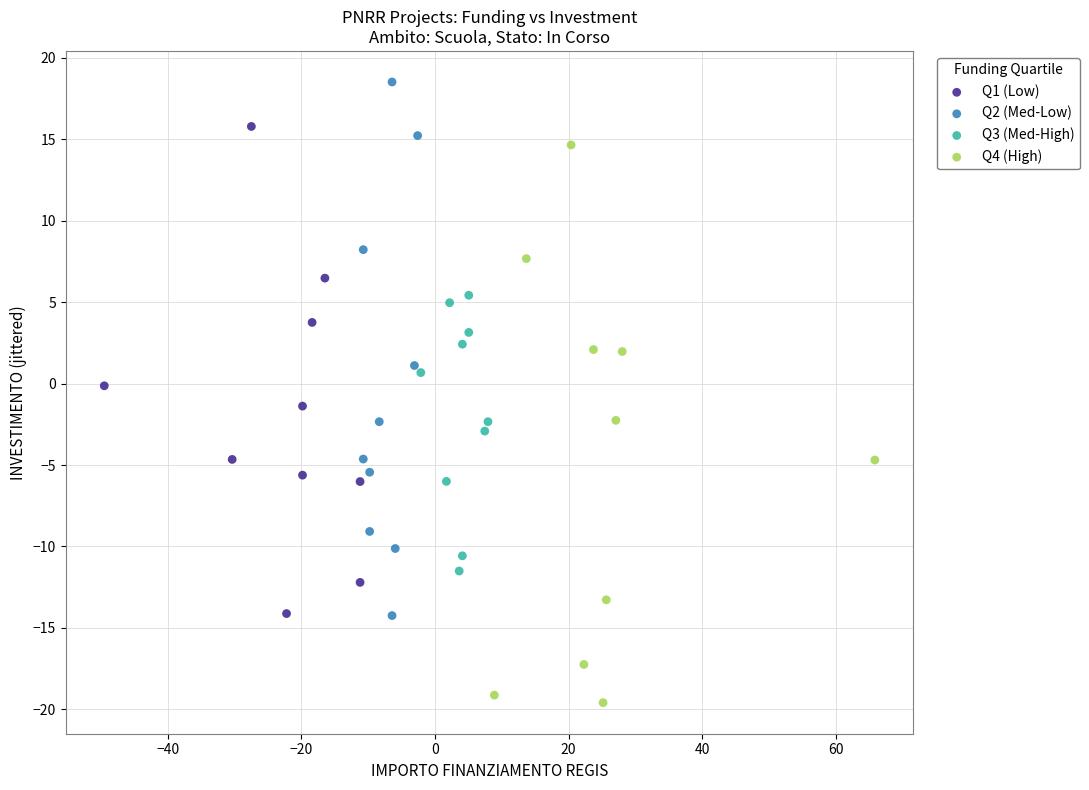

Which series reaches the minimum Y coordinate?

Q4 (High)